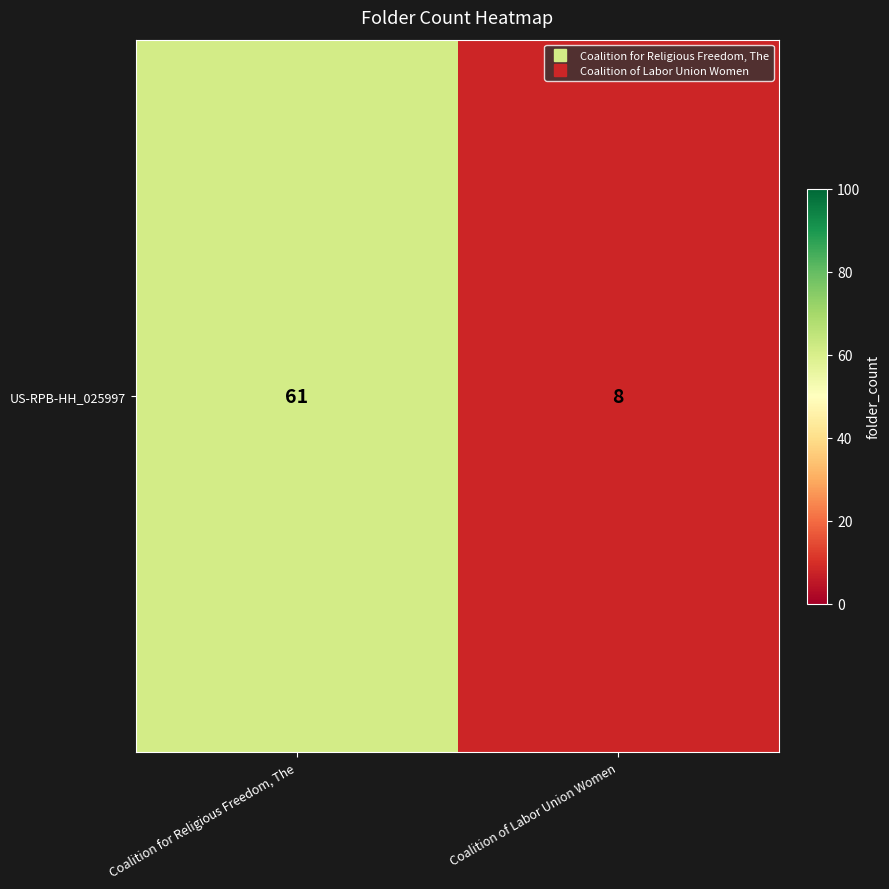

What is the sum of the values at Coalition for Religious Freedom, The and Coalition of Labor Union Women?

69